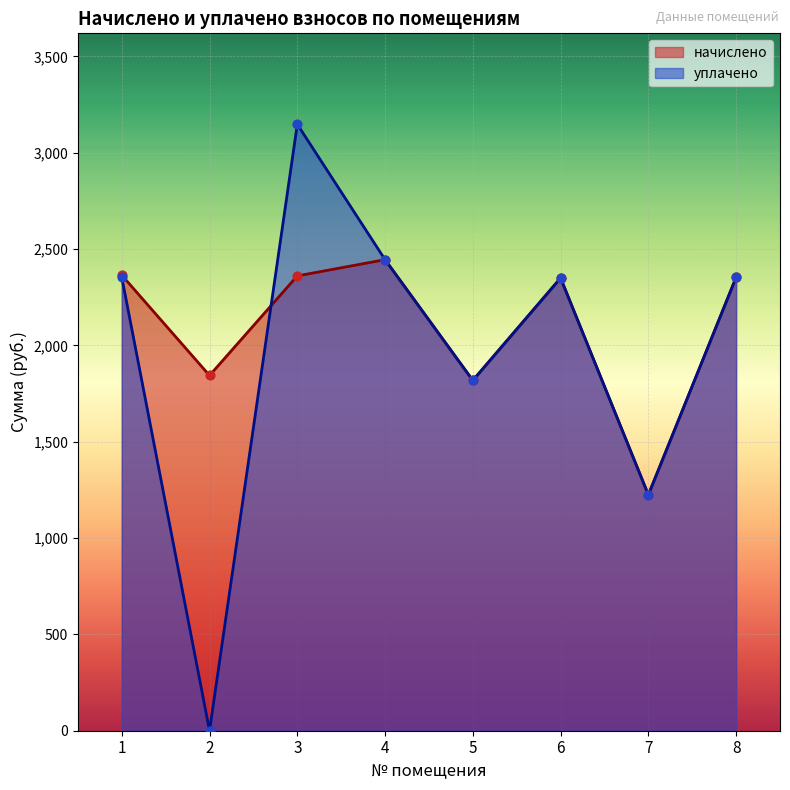

At which category is the sum across all series the highest?

3